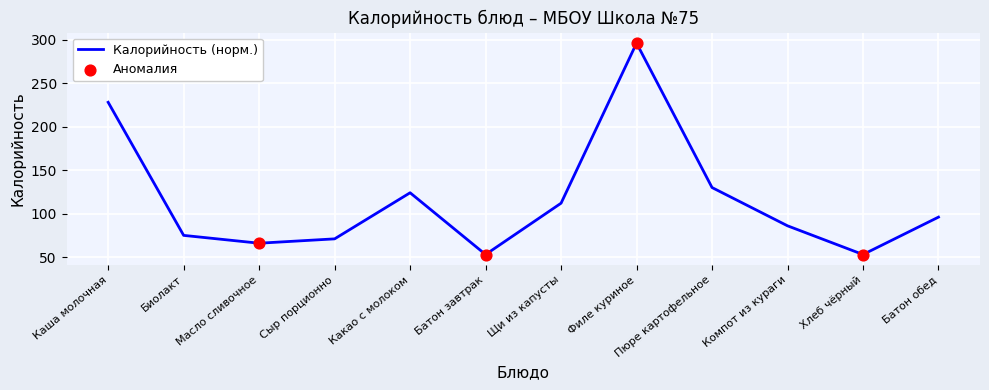

What is the change in value from Щи из капусты to Компот из кураги?

-26